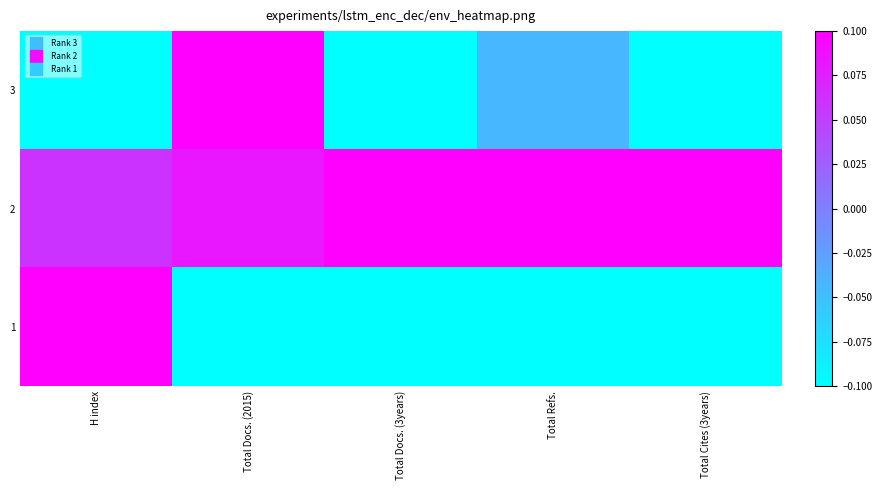

Count the number of categories in the chart.

5